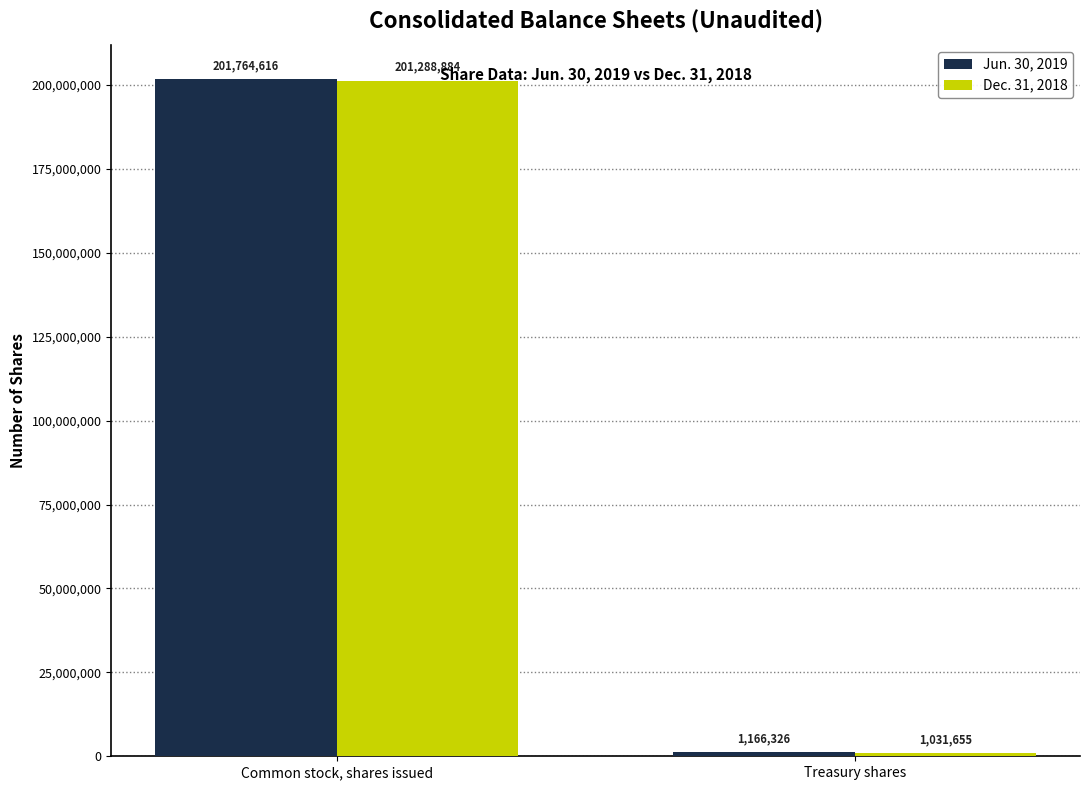

Read the Jun. 30, 2019 value at Treasury shares, to the nearest 10.

1166330